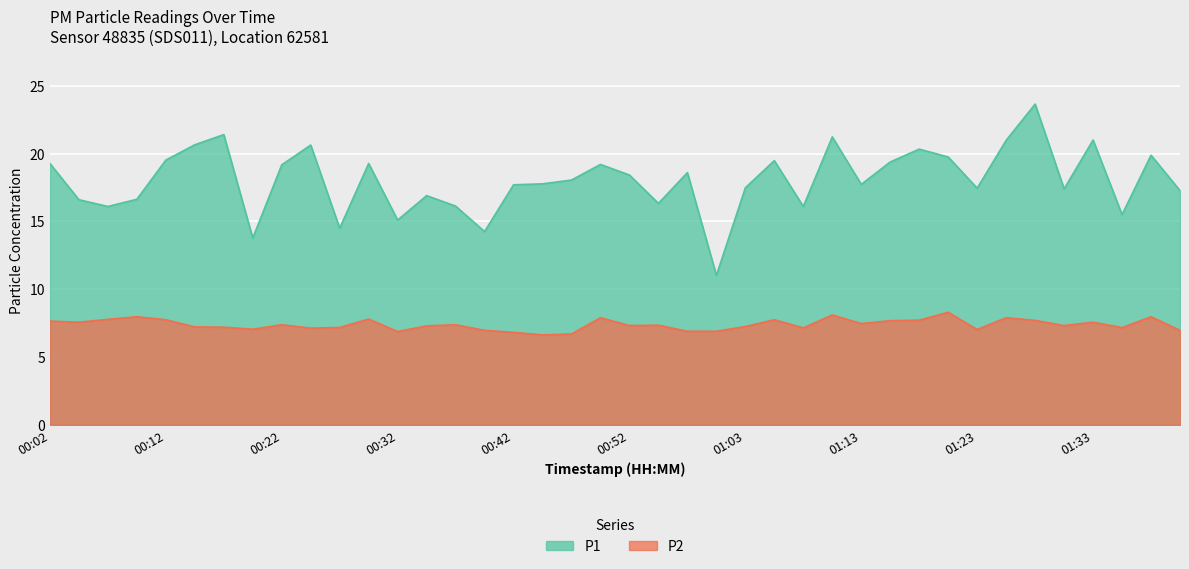

Where is P1 nearest to the value 17?

00:34